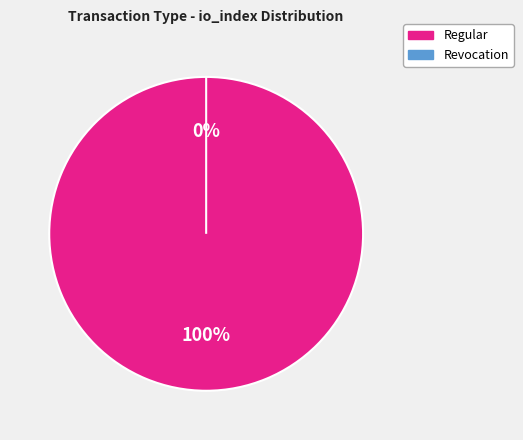

Is the sum of Regular (io_index=4) and Revocation (io_index=0) greater than half?

Yes